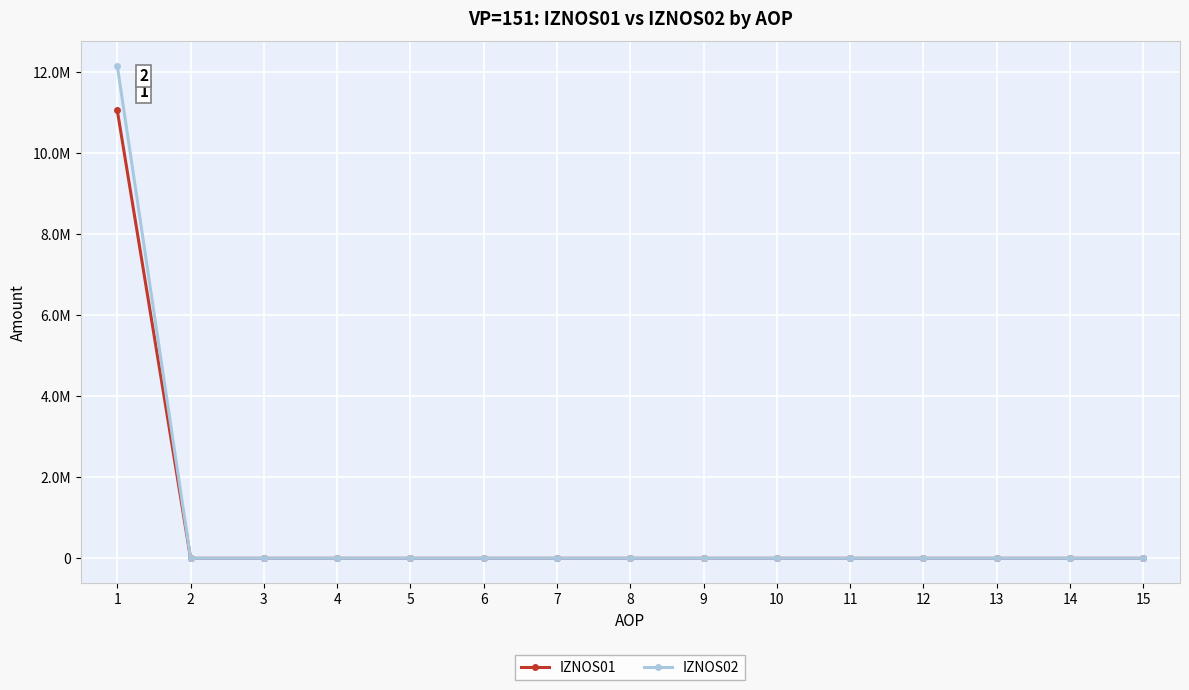

The IZNOS02 series shows -3917802.0 at 8. True or false?

False